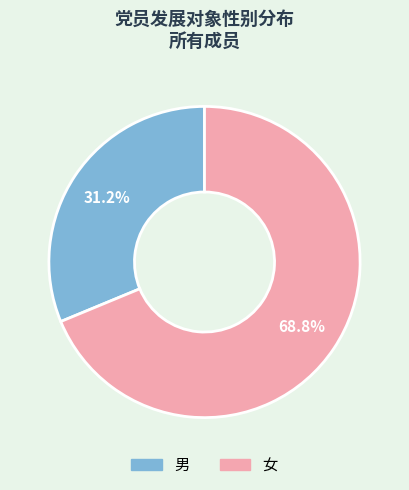

What is the ratio of the value at 女 to the value at 男?

2.2